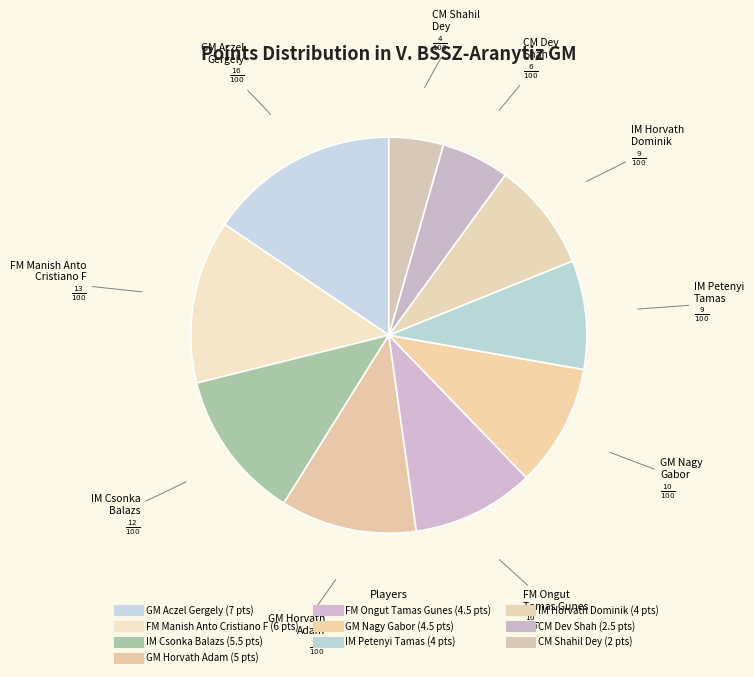

To the nearest percent, what is the average slice percentage?

10%